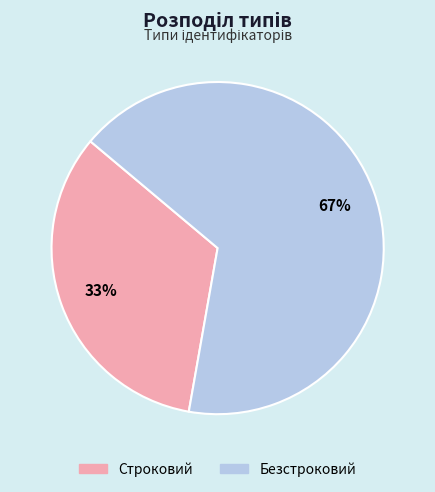

How many slices are in this pie chart?

2